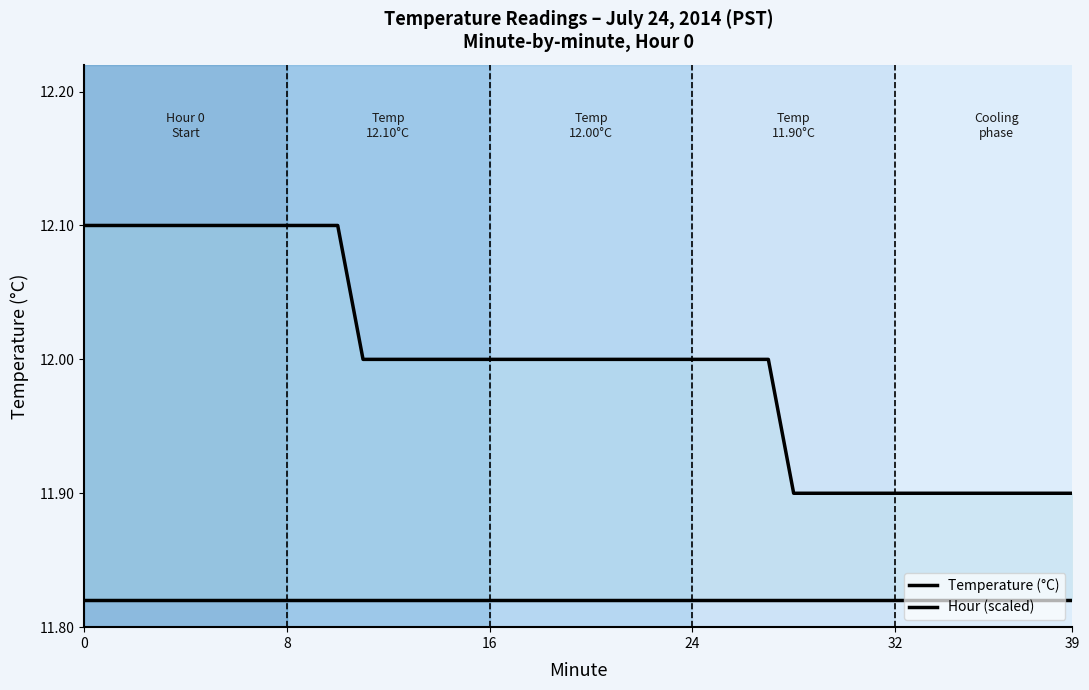

Where is Temperature (°C) nearest to the value 12?

11